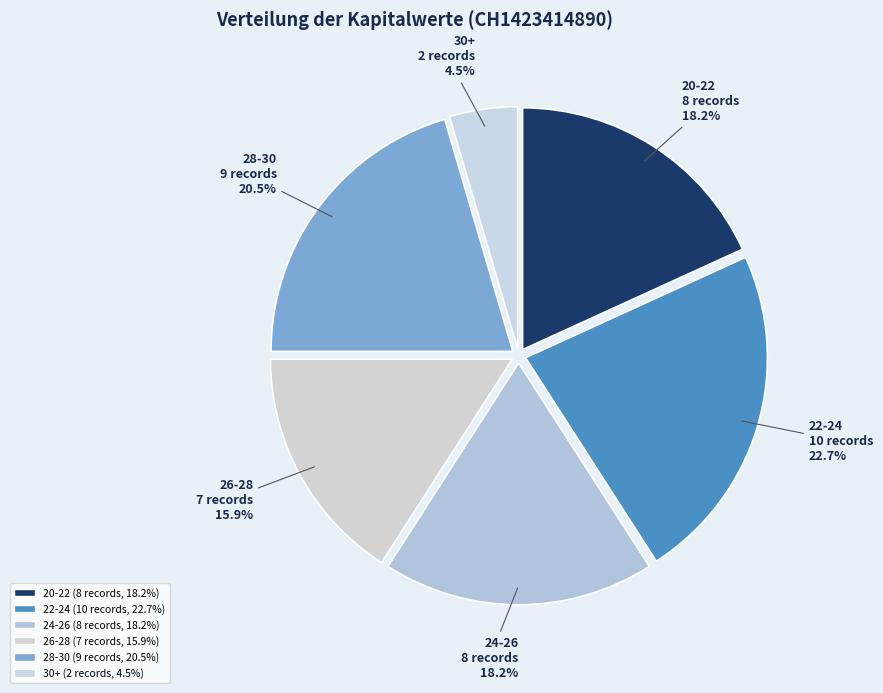

How many slices are in this pie chart?

6